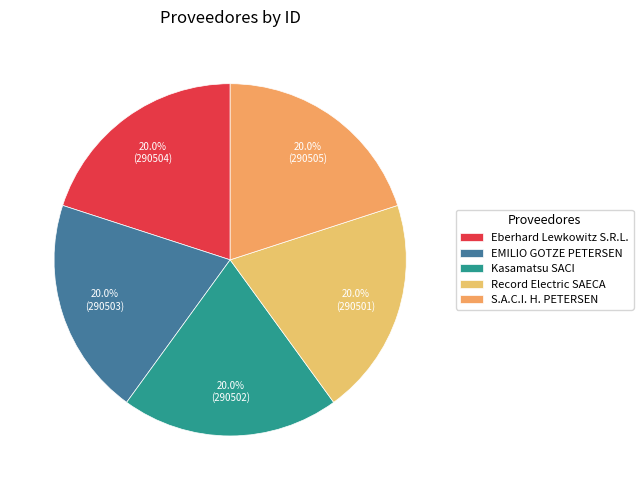

Count the number of slices in the pie.

5